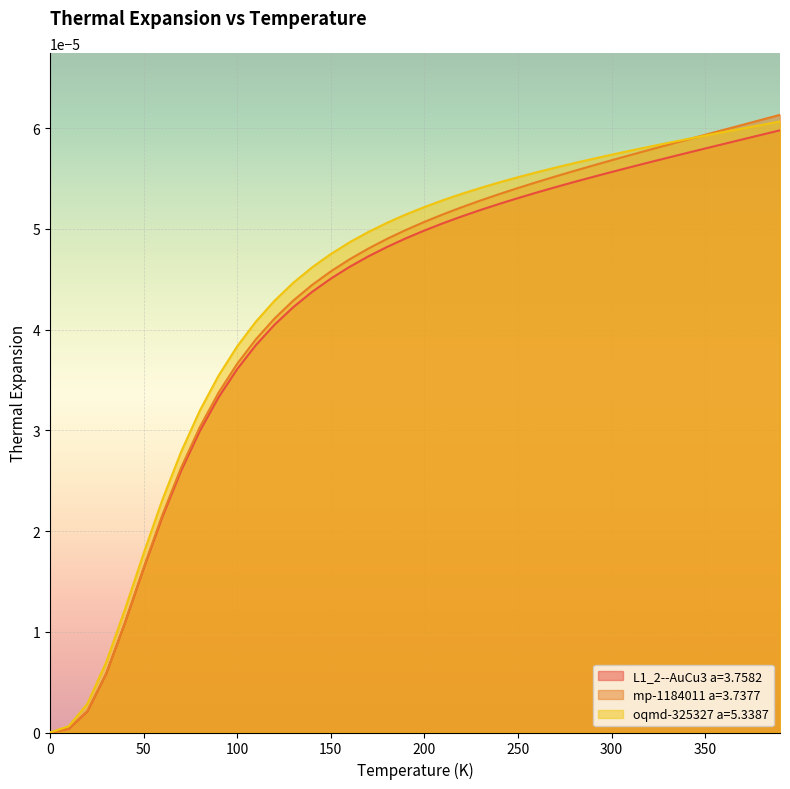

How many lines are shown in the chart?

3